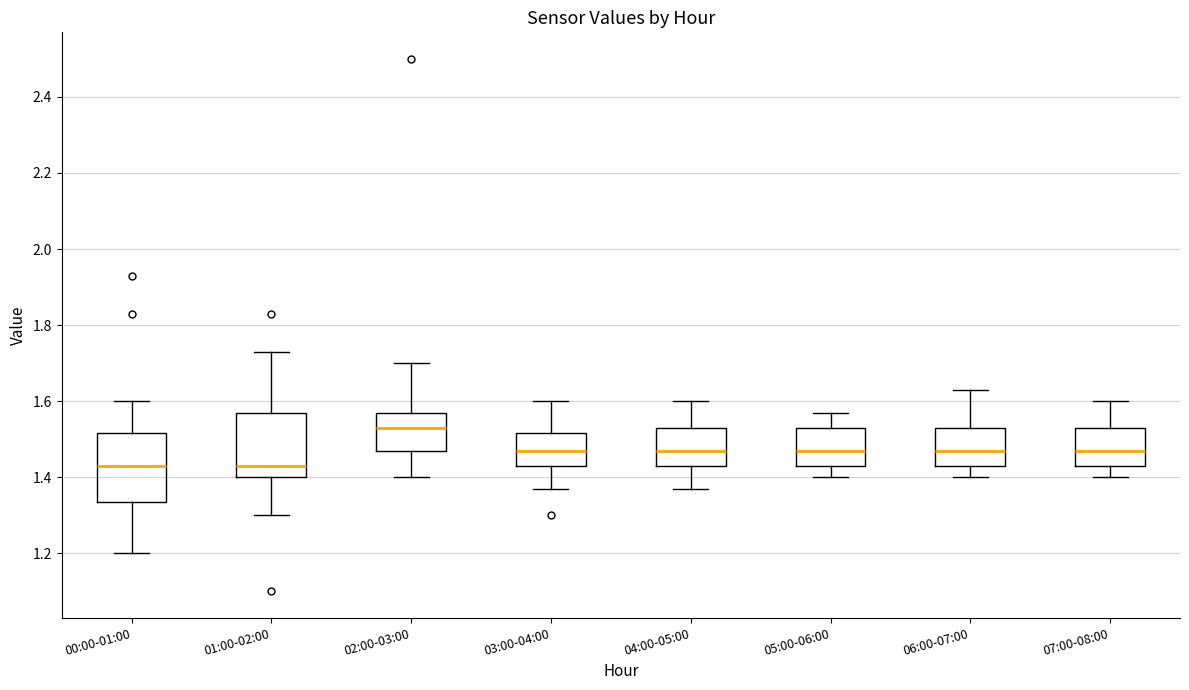

Reading left to right, transcribe this box plot: for each box, give where its median line is, the range the box spans, and where its two whiskers end, as read against the y-axis. The values are not printed on the chart, so give them approximately, as read against the axis.

00:00-01:00: median 1.44, box 1.34 to 1.52, whiskers 1.20 to 1.60
01:00-02:00: median 1.44, box 1.40 to 1.58, whiskers 1.30 to 1.74
02:00-03:00: median 1.54, box 1.48 to 1.58, whiskers 1.40 to 1.70
03:00-04:00: median 1.48, box 1.44 to 1.52, whiskers 1.38 to 1.60
04:00-05:00: median 1.48, box 1.44 to 1.54, whiskers 1.38 to 1.60
05:00-06:00: median 1.48, box 1.44 to 1.54, whiskers 1.40 to 1.58
06:00-07:00: median 1.48, box 1.44 to 1.54, whiskers 1.40 to 1.64
07:00-08:00: median 1.48, box 1.44 to 1.54, whiskers 1.40 to 1.60